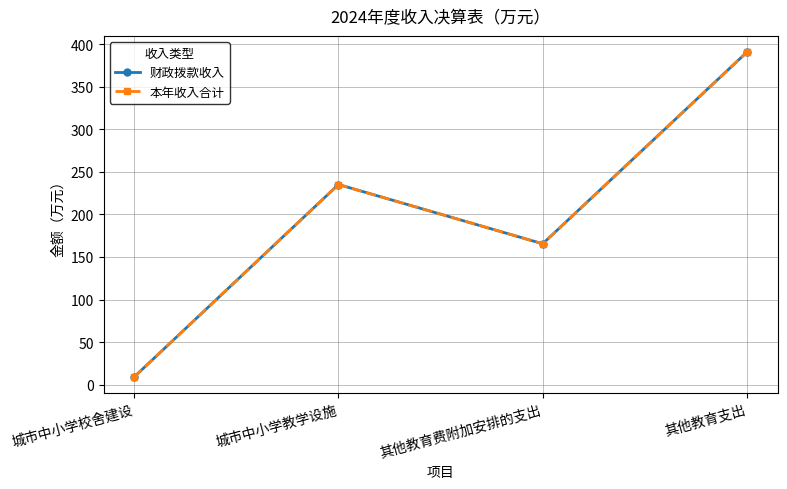

What is the maximum value for 本年收入合计?

390.6